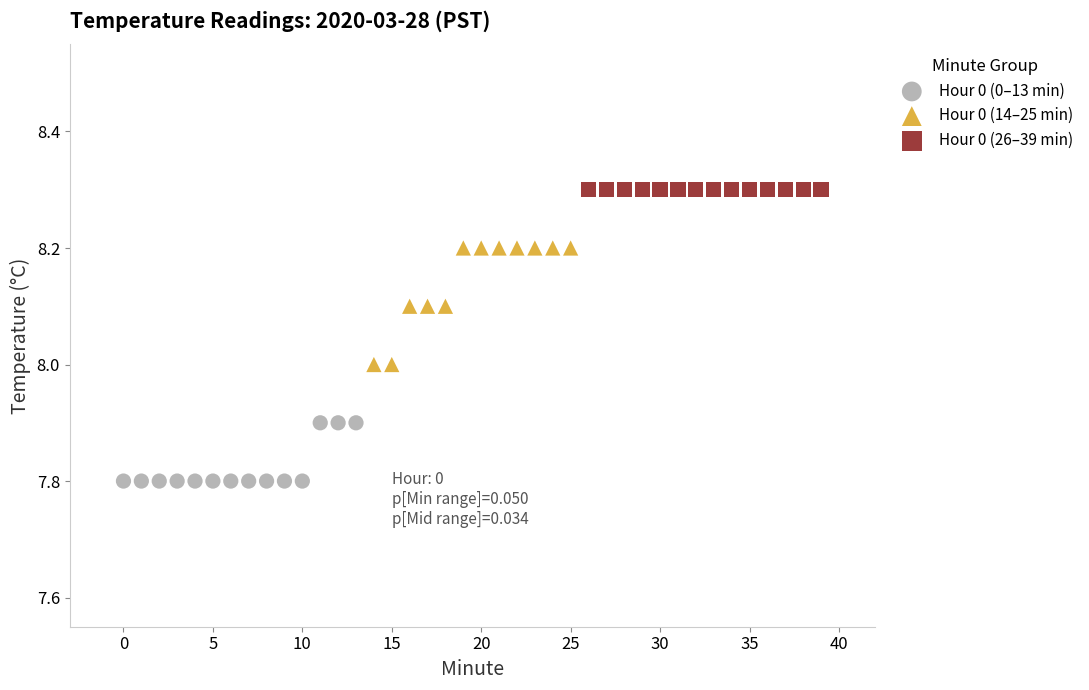

Which series reaches the minimum Y coordinate?

Hour 0 (0–13 min)